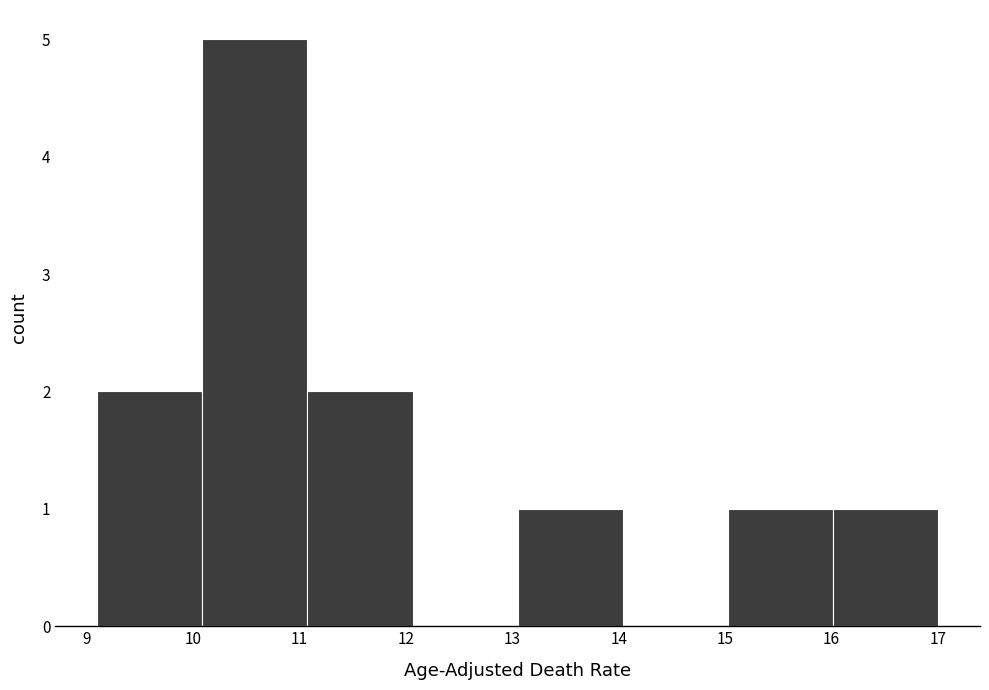

How tall is the bar that spans 15.0 to 16.0 on the x-axis? Neither the bar edges nor the heights are printed on the chart, so give them approximately, as read against the axes.

1